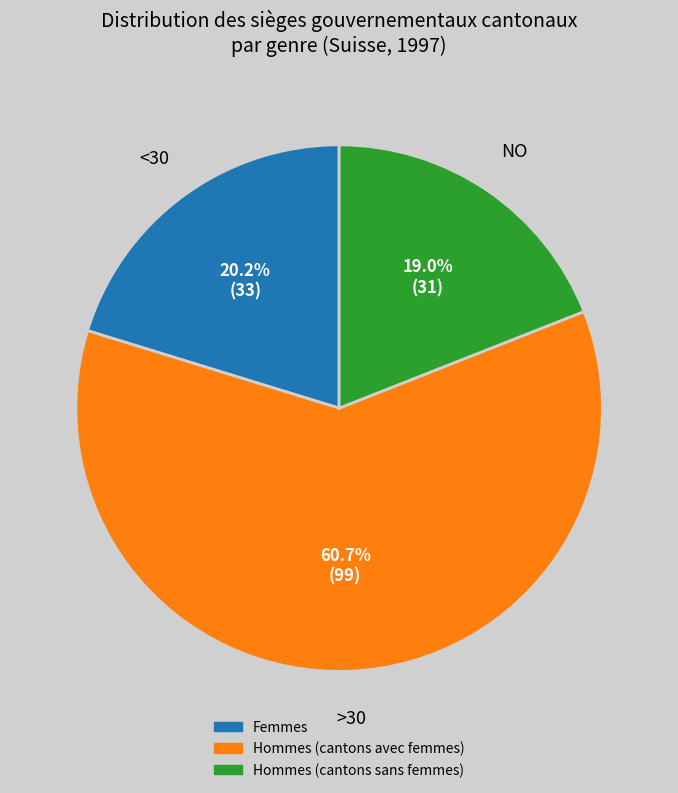

Does any single category account for the majority?

Yes